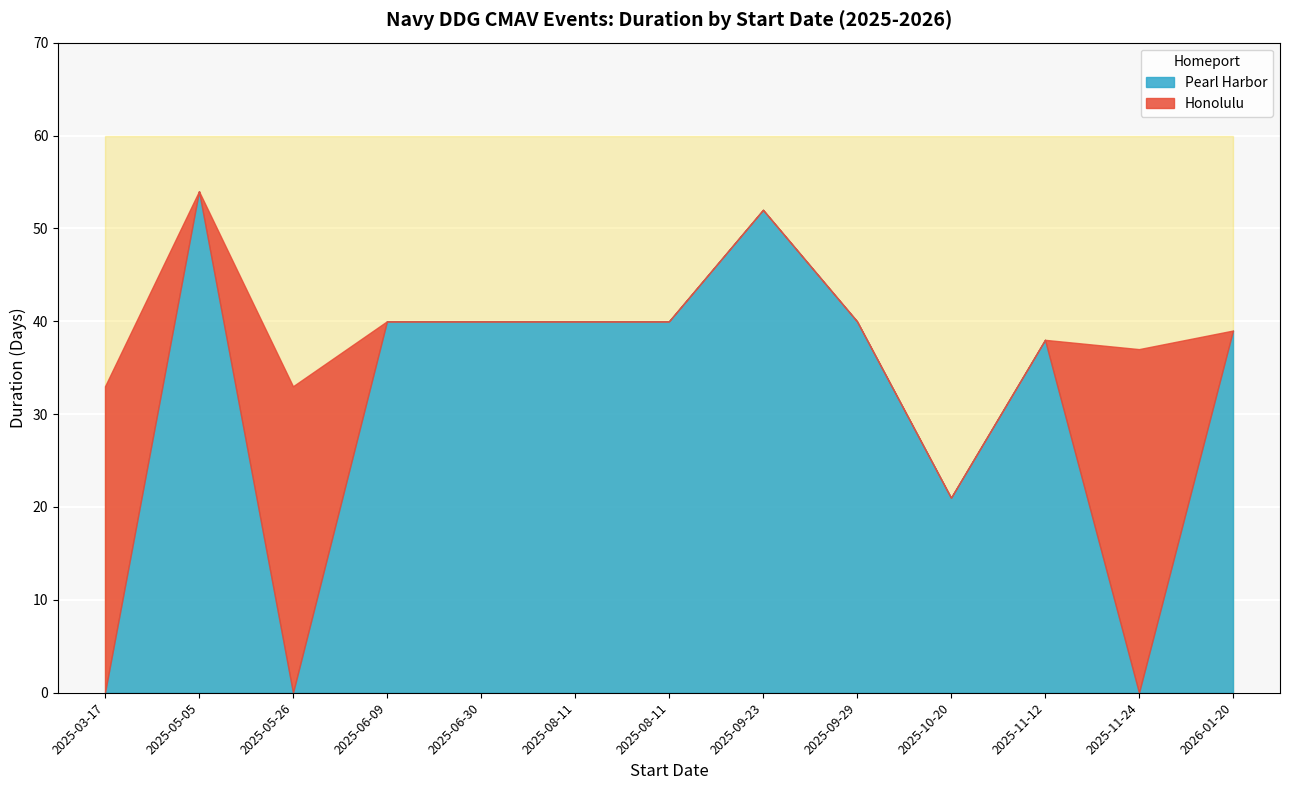

What is the value of the 8th point from the left?

52